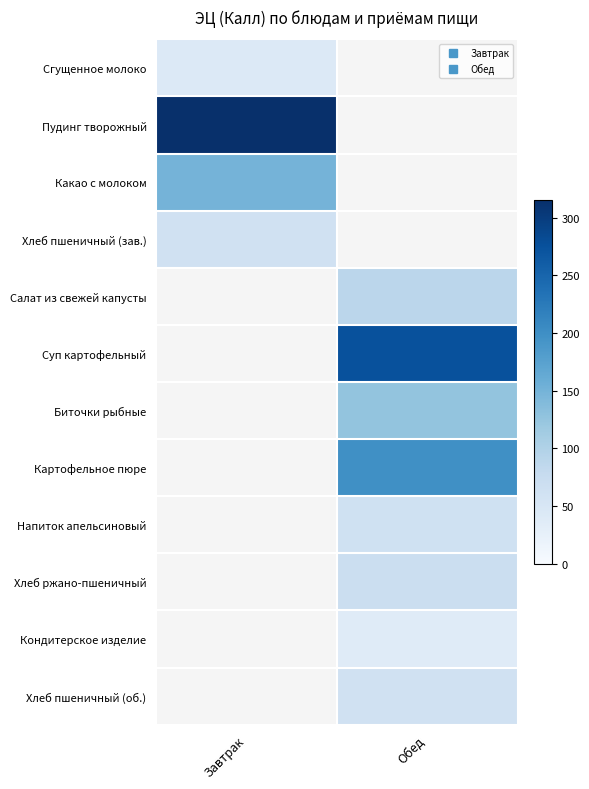

How many categories are shown in the chart?

2